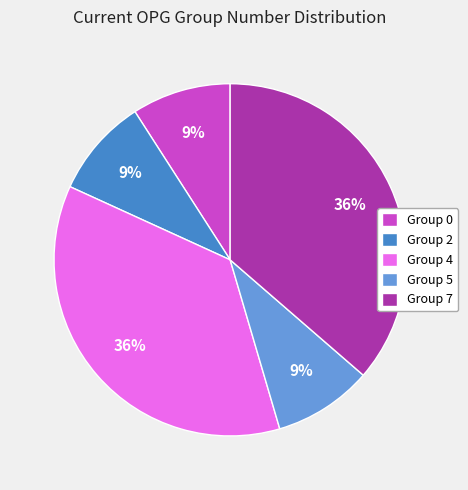

To the nearest percent, what is the average slice percentage?

20%